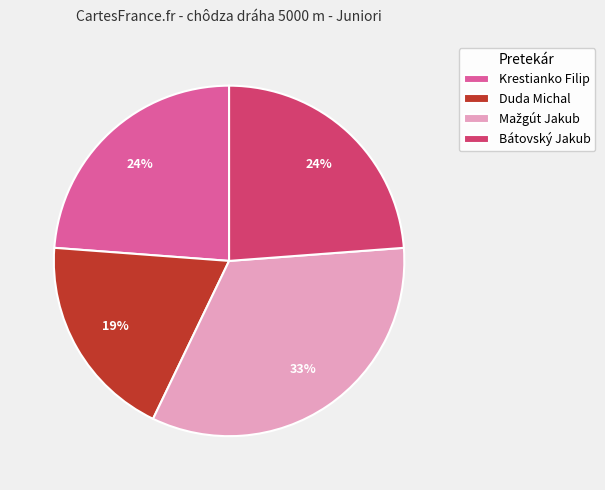

Does any single category account for the majority?

No